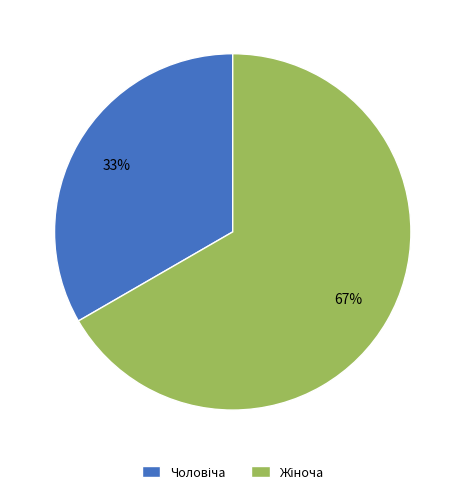

Does any single category account for the majority?

Yes